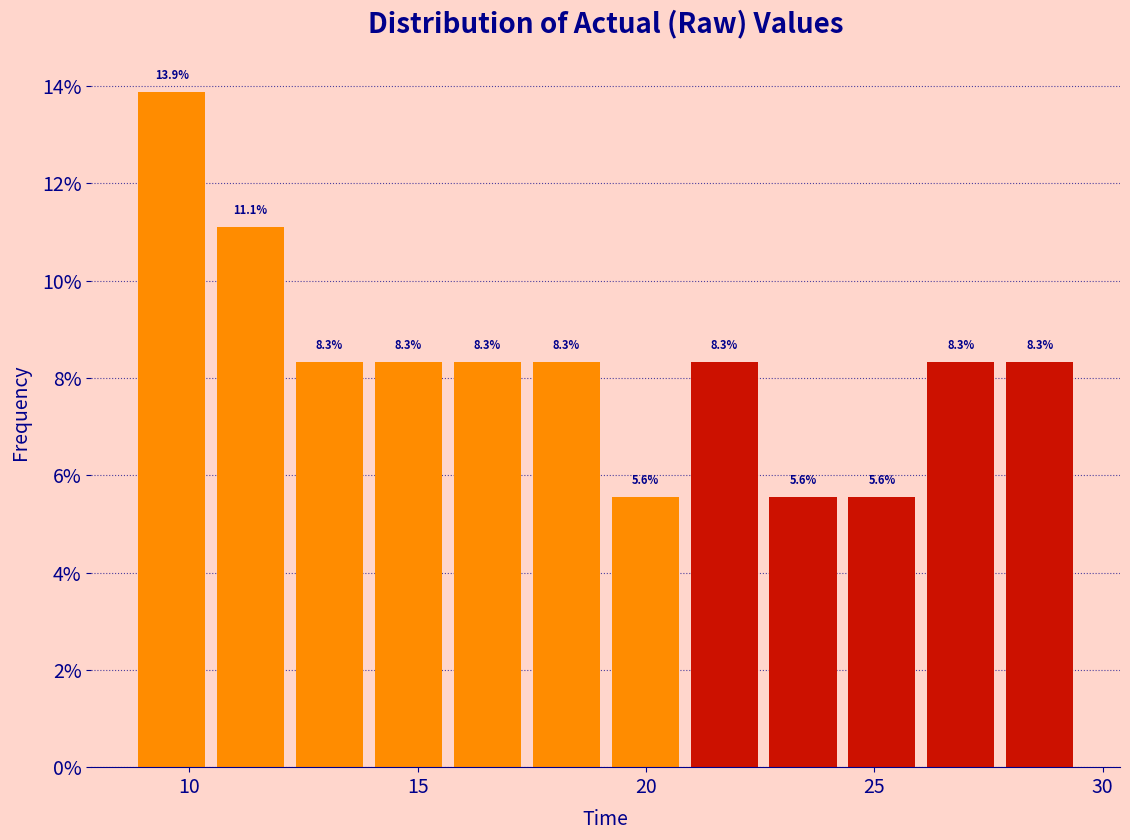

Around what value on the x-axis is the tallest bar? Give the approximate position of its centre, as read against the axis.

9.5